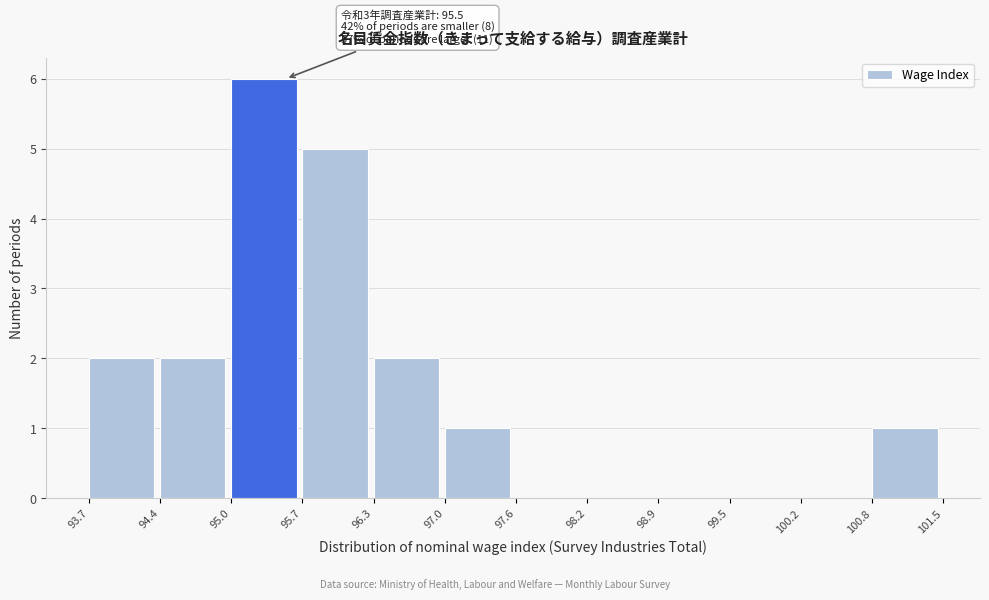

Which range on the x-axis has the tallest bar?

95.0 to 95.7